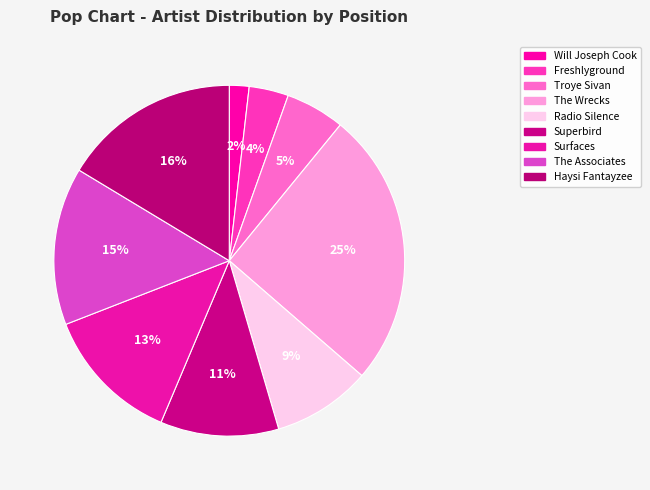

Is it true that Superbird is 21% of the pie?

False